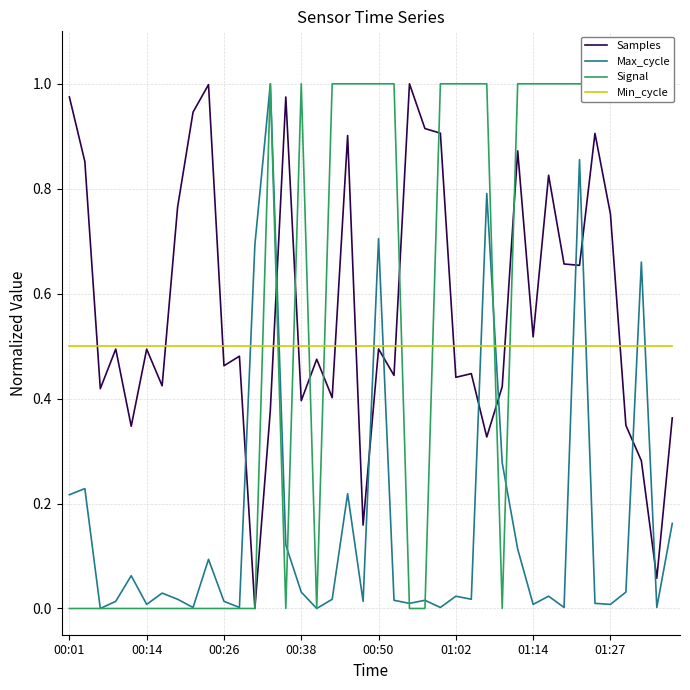

How many interior local peaks does the Samples series have?

13